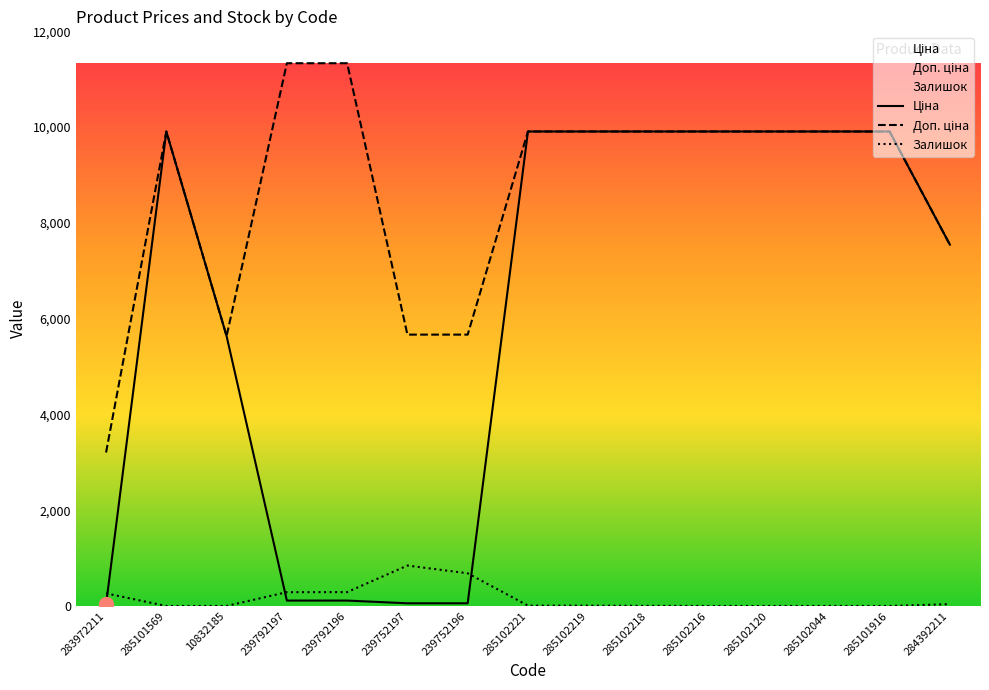

How many distinct data groups are displayed?

3